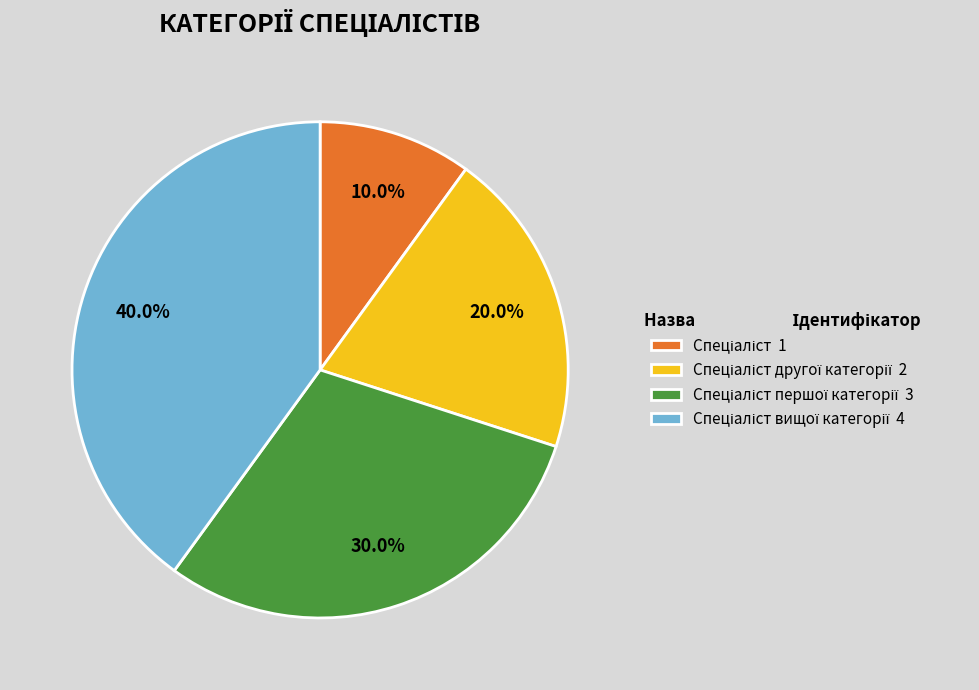

Does any single category account for the majority?

No